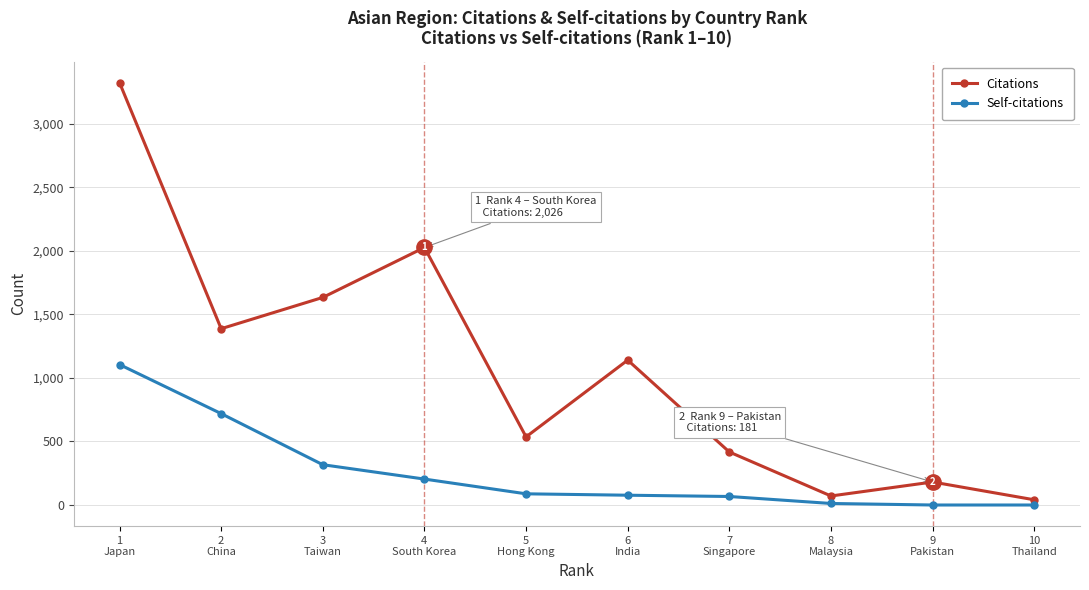

True or false: Self-citations and Citations cross at least once.

False